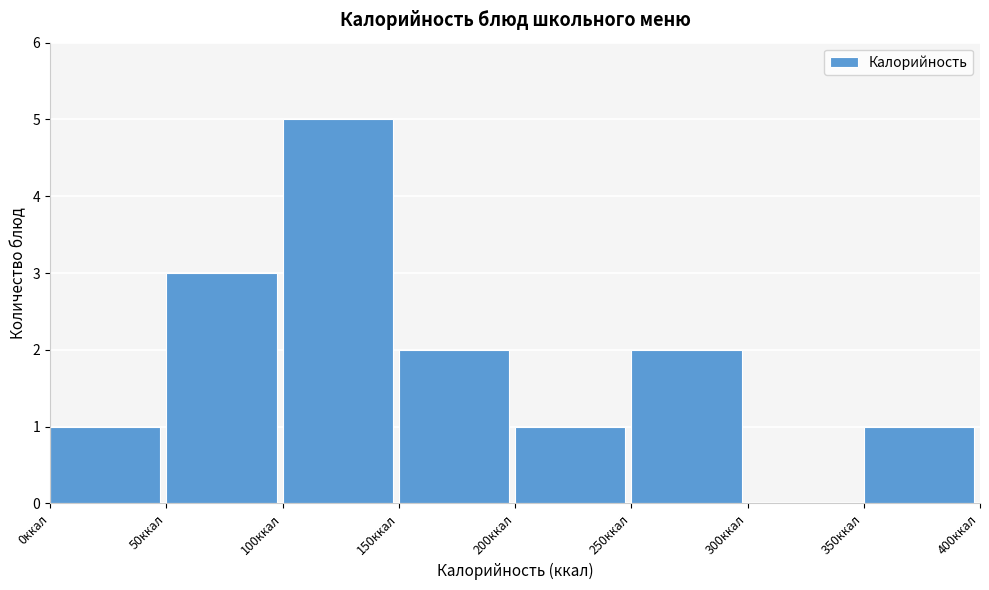

How tall is the bar that spans 50 to 100 on the x-axis? The values are not printed on the chart, so give them approximately, as read against the axis.

3